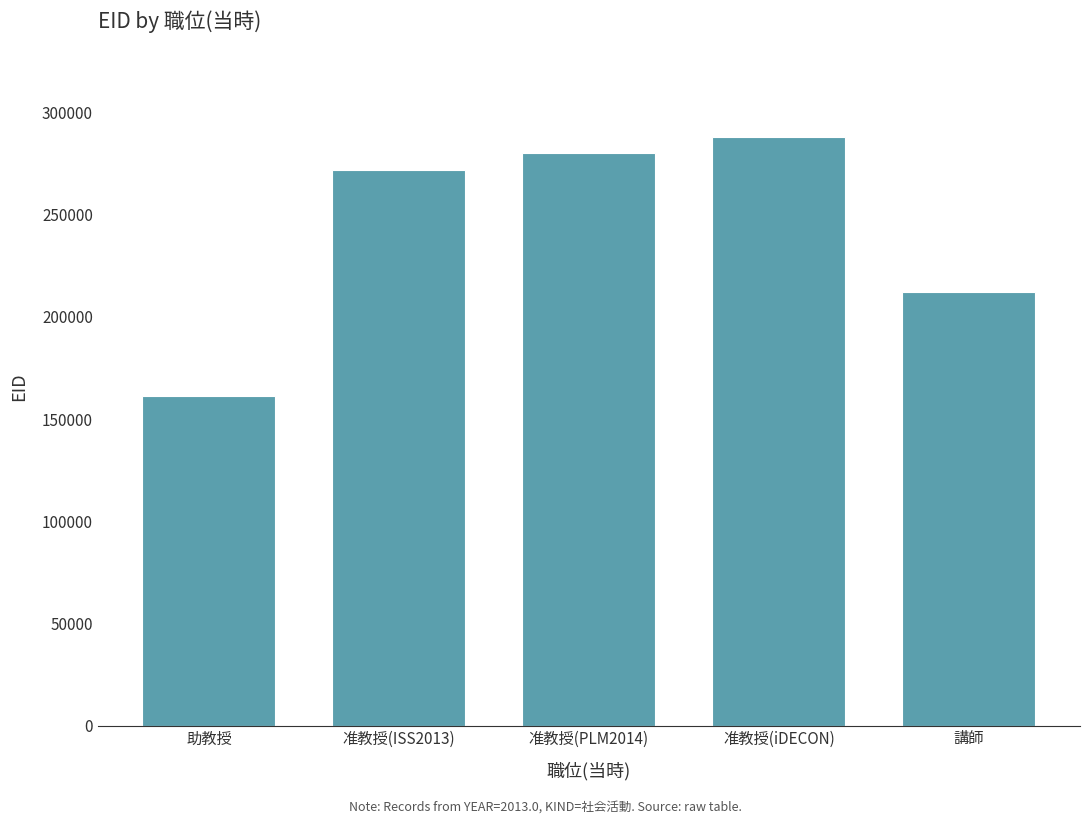

What value does the data have at 准教授(PLM2014), to the nearest 10?

280240